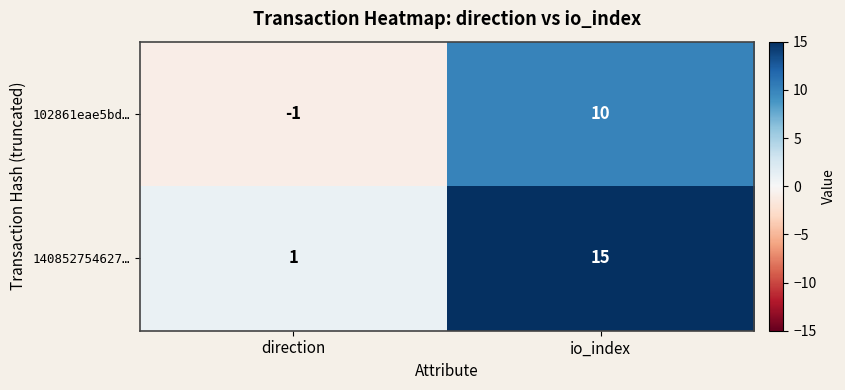

At which category is the sum across all series the highest?

io_index